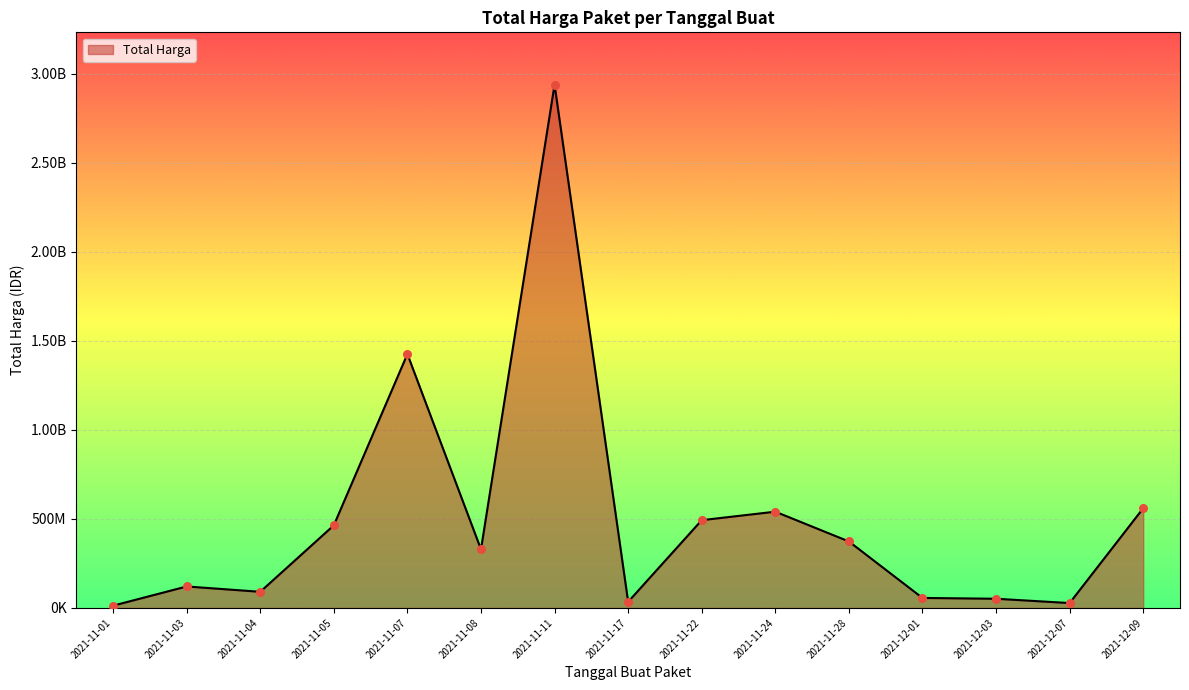

Is this an area chart (filled region under the line)?

Yes